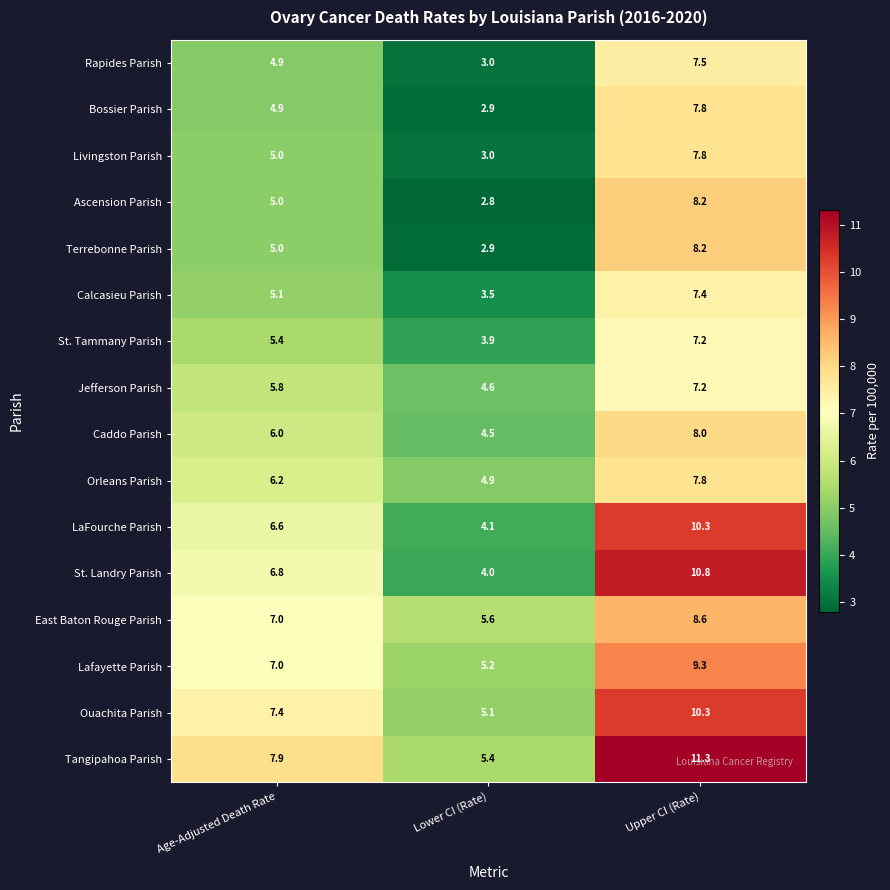

At which label is Livingston Parish closest to 5?

Age-Adjusted Death Rate